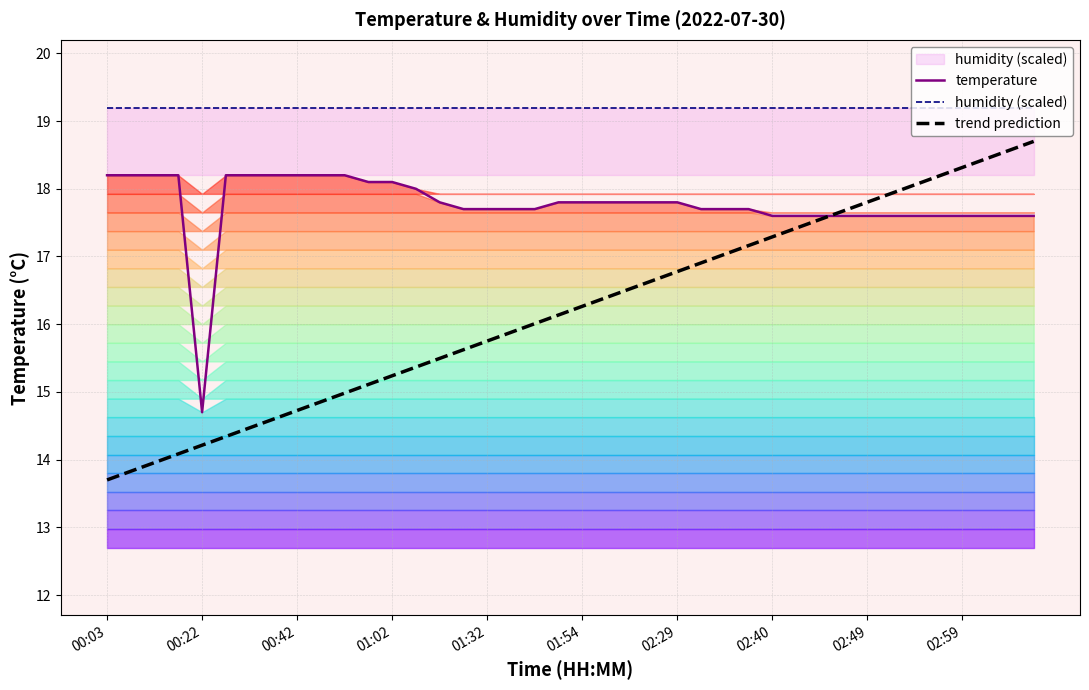

What is the difference between the highest and lowest values at 27?

2.0